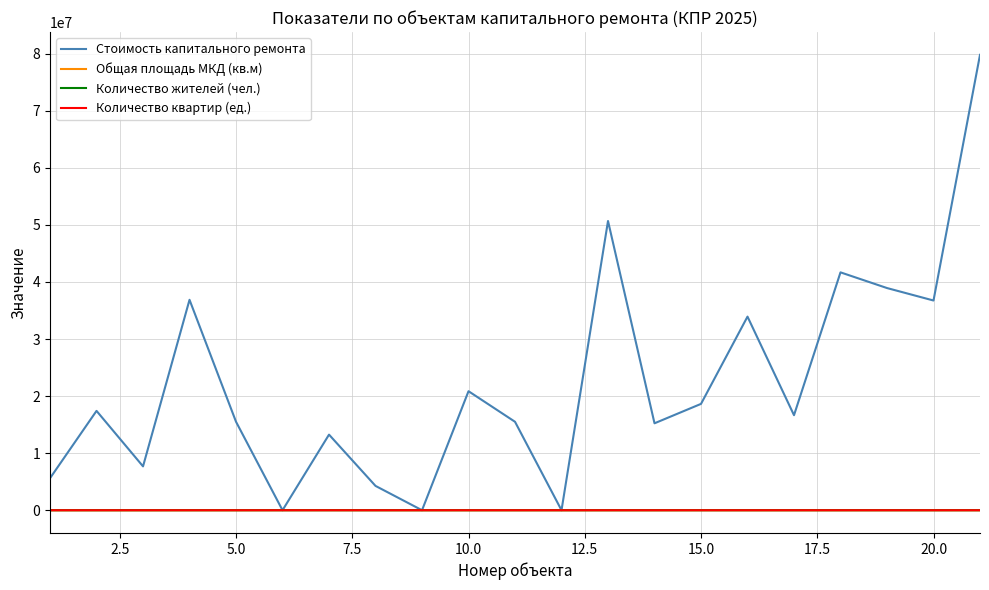

Reading left to right, what are all the values shown in this chart?

Стоимость капитального ремонта: 5614083.3	17408498.4	7684246.9	36868470.2	15501555.8	0.0	13247525.5	4262224.9	0.0	20855030.2	15496964.2	0.0	50678283.9	15231841.8	18633846.2	33922066.7	16650669.0	41677591.3	38929094.0	36745463.0	79788909.2
Общая площадь МКД (кв.м): 2523.1	501.5	487.1	3638.9	2720.2	11965.3	15000.0	2952.2	2721.7	2756.8	2739.3	2706.0	4104.0	1415.6	6086.5	3596.6	3003.6	2976.1	8303.0	5985.0	9050.0
Количество жителей (чел.): 39.0	21.0	17.0	129.0	109.0	108.0	436.0	92.0	49.0	109.0	96.0	66.0	109.0	51.0	138.0	96.0	123.0	233.0	187.0	186.0	267.0
Количество квартир (ед.): 36.0	8.0	8.0	46.0	48.0	119.0	192.0	40.0	48.0	45.0	40.0	48.0	40.0	24.0	48.0	32.0	52.0	57.0	86.0	100.0	110.0